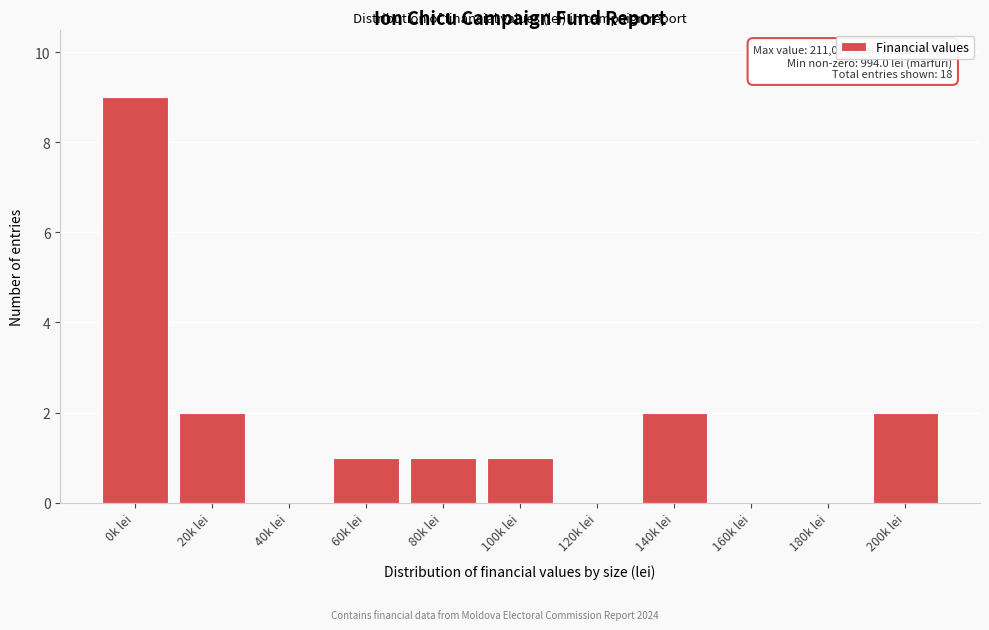

Reading left to right, list all the values displayed in this chart.

0k lei=9	20k lei=2	40k lei=0	60k lei=1	80k lei=1	100k lei=1	120k lei=0	140k lei=2	160k lei=0	180k lei=0	200k lei=2